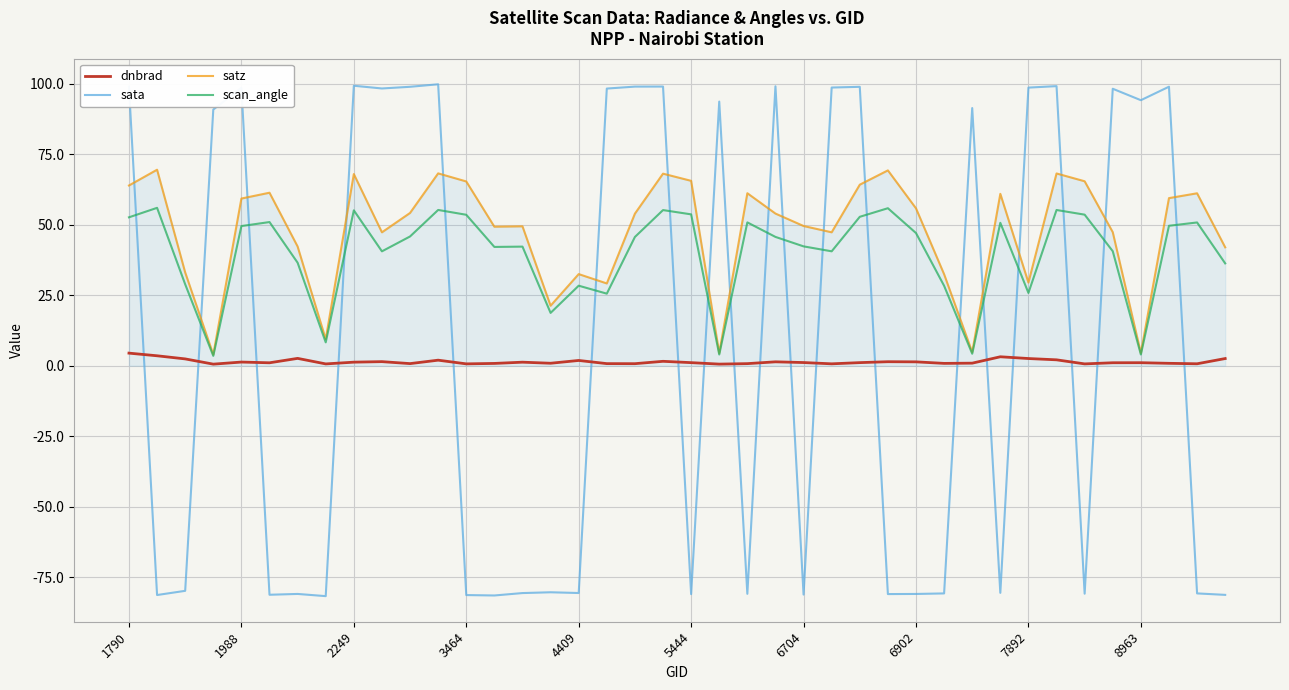

Rank the series by their average value, from lowest to highest.

dnbrad, sata, scan_angle, satz